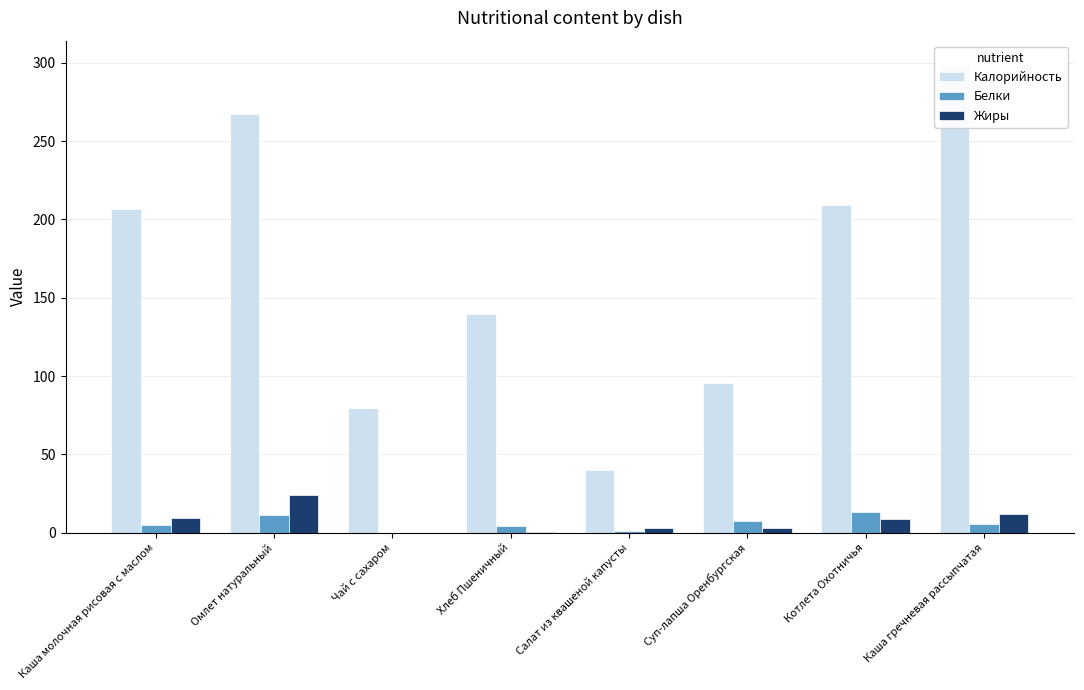

The value of Калорийность at Каша молочная рисовая с маслом is 298.7. True or false?

False